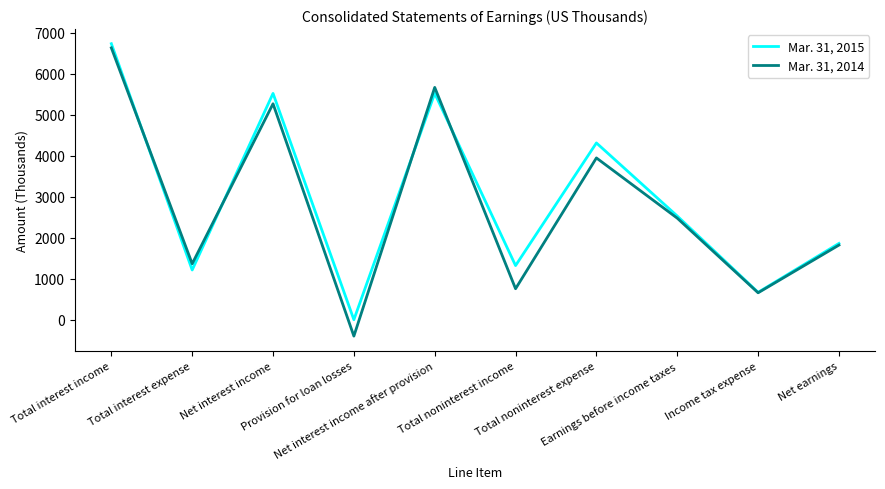

True or false: Mar. 31, 2015 and Mar. 31, 2014 intersect in this chart.

True